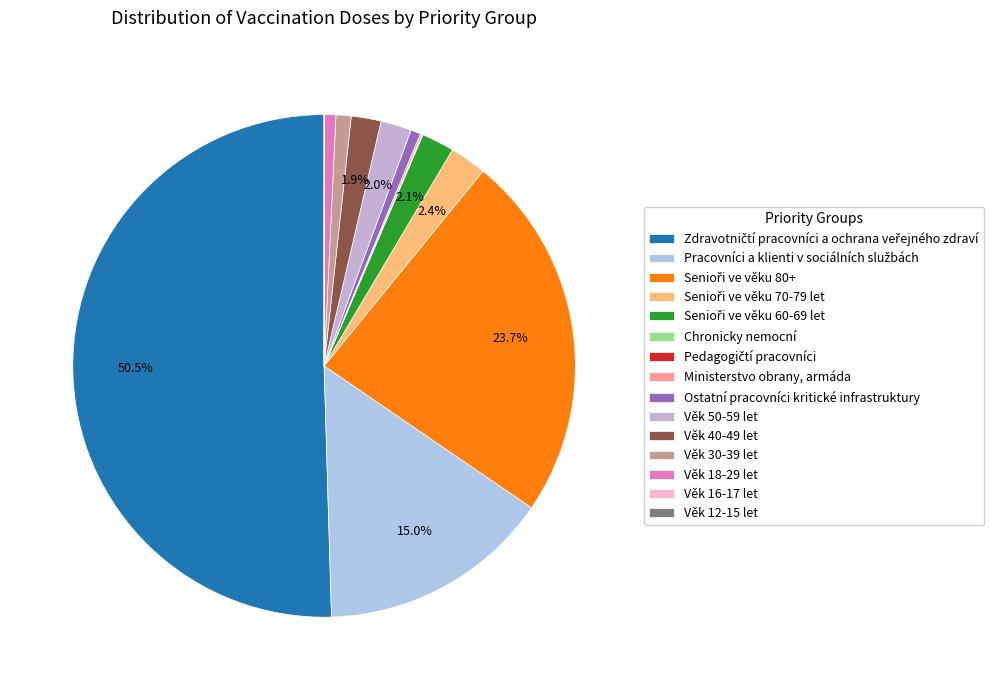

What is the smallest slice in the pie chart?

Věk 12-15 let